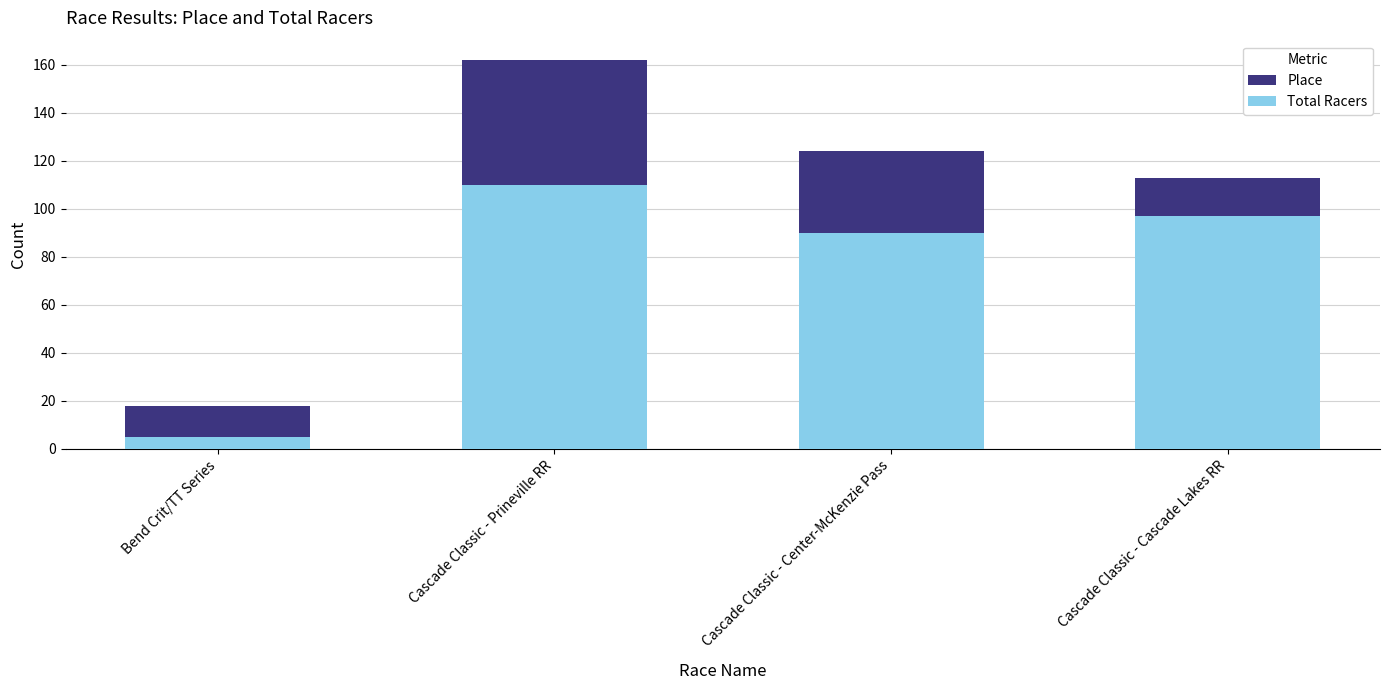

Rank the categories by Total Racers value from highest to lowest.

Cascade Classic - Prineville RR, Cascade Classic - Cascade Lakes RR, Cascade Classic - Center-McKenzie Pass, Bend Crit/TT Series